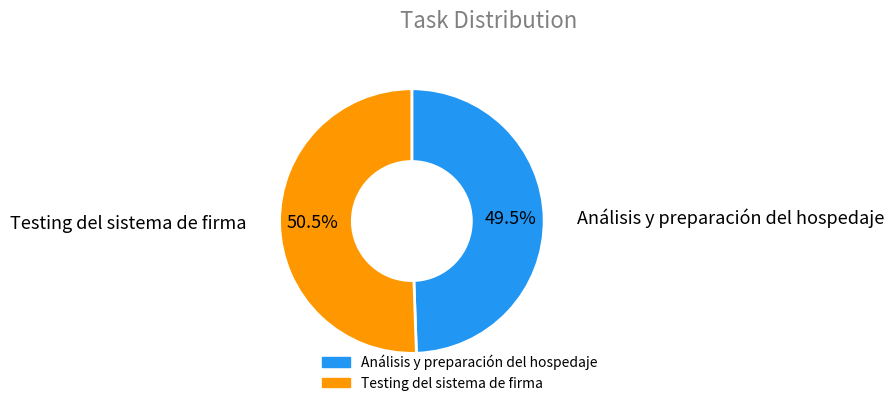

What is the majority slice?

Testing del sistema de firma